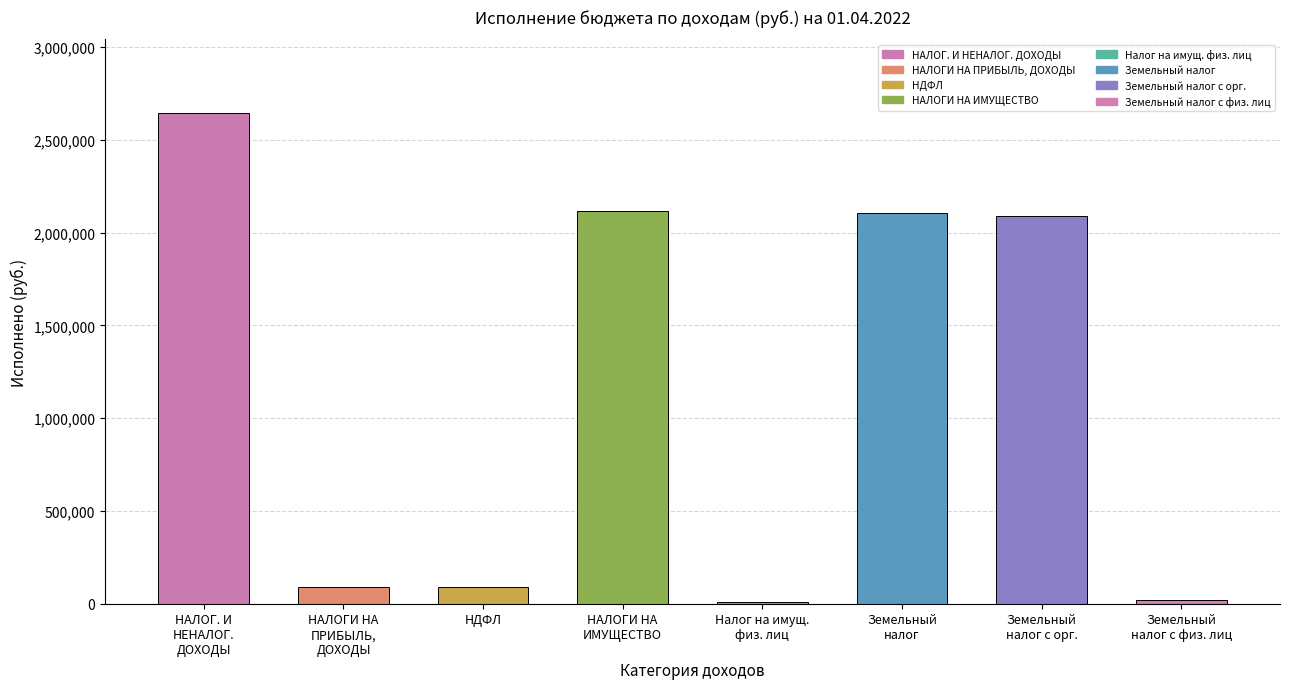

What is the value of the 2nd bar from the left?

91764.1